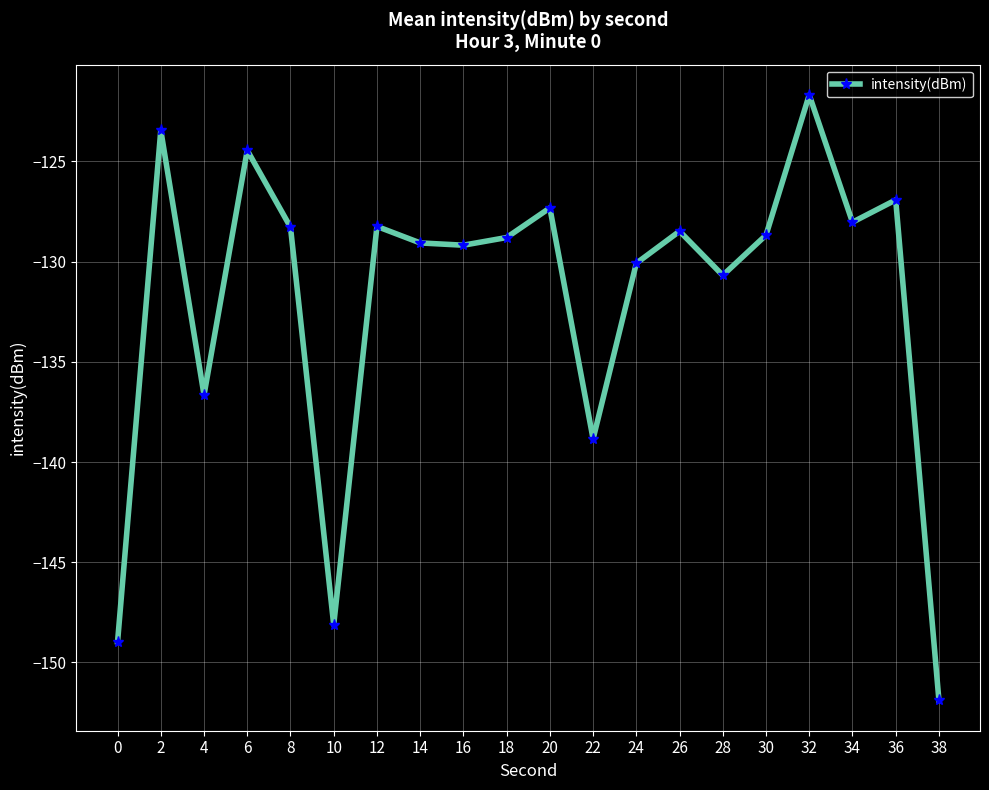

True or false: there are more than 2 points higher than both neighbors.

True